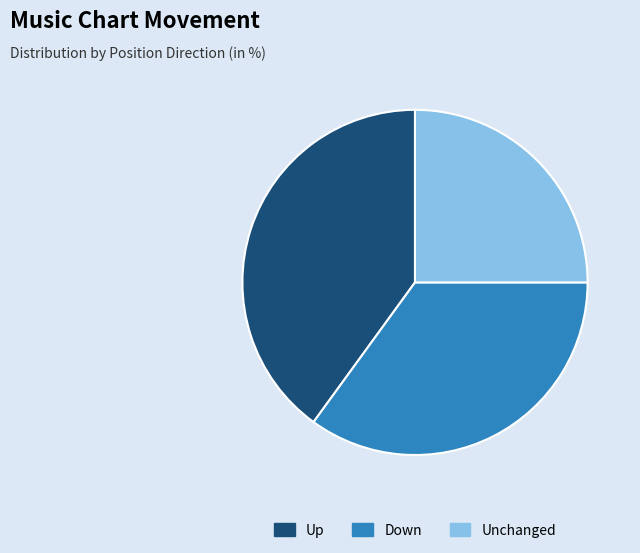

How many slices are in this pie chart?

3